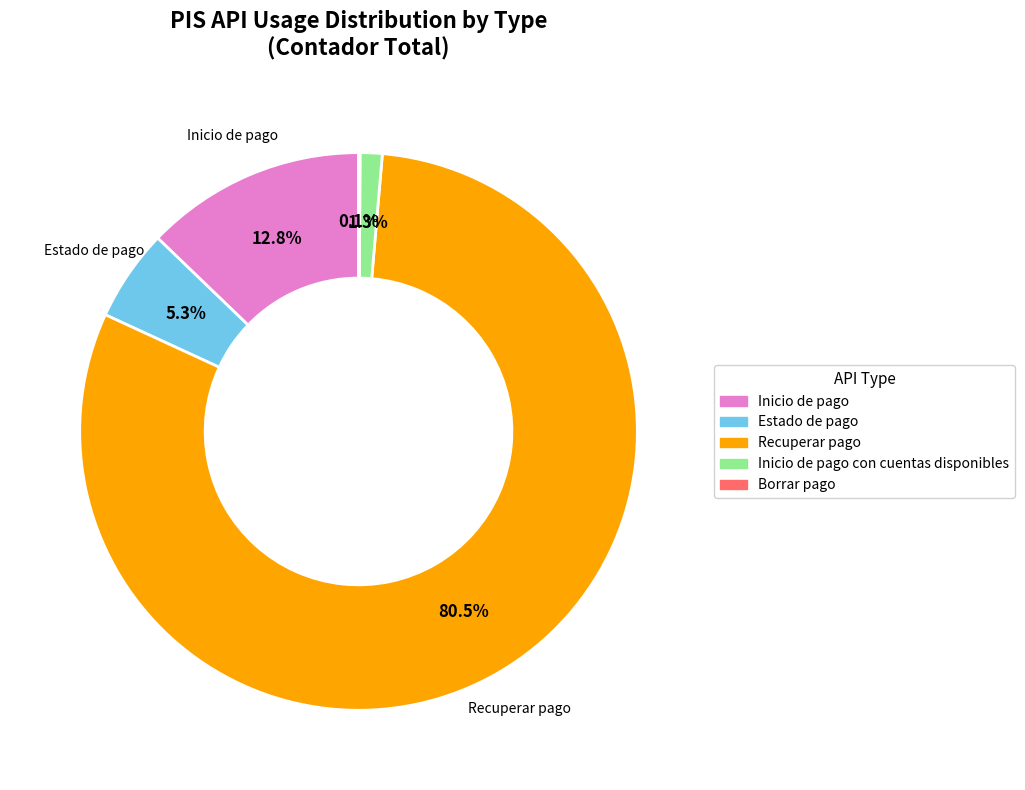

Between Estado de pago and Recuperar pago, which is larger?

Recuperar pago